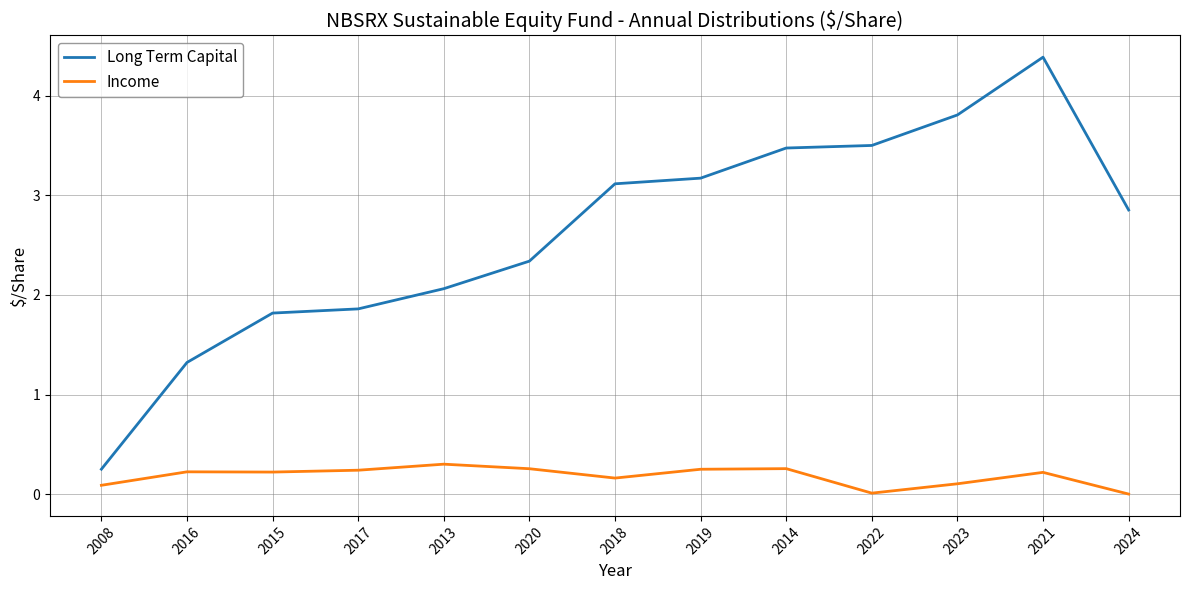

What is the difference between the Long Term Capital values at 2024 and 2018?

0.3